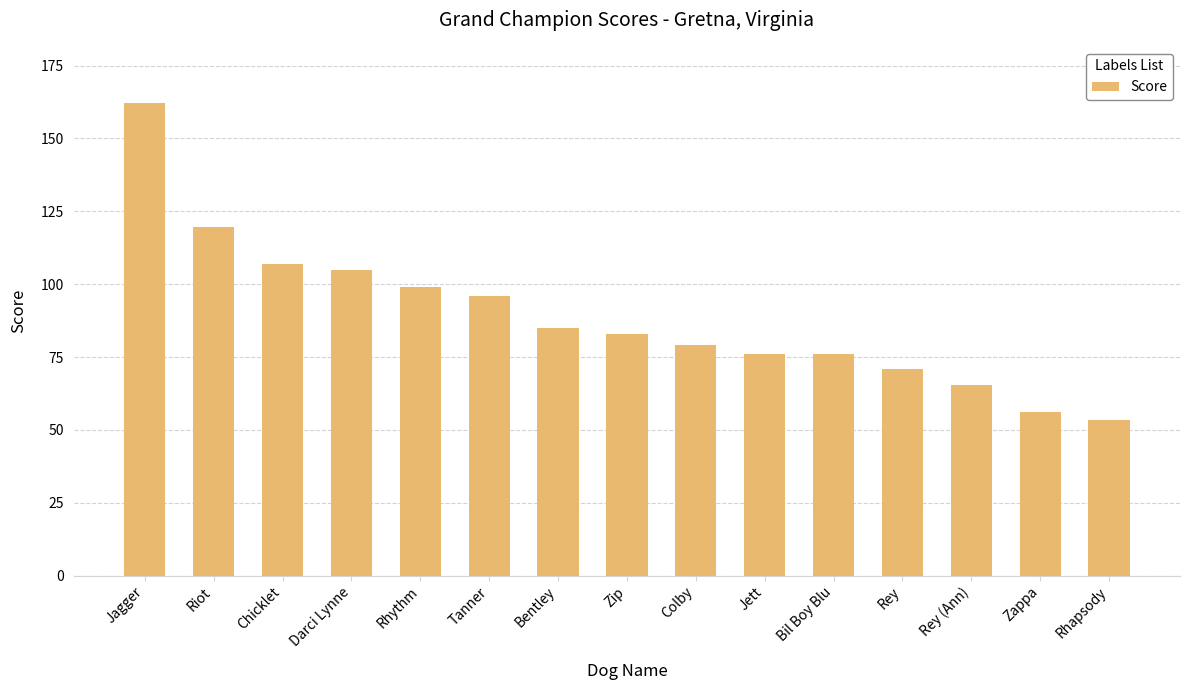

Is it true that the value at Jett is 106.7?

False